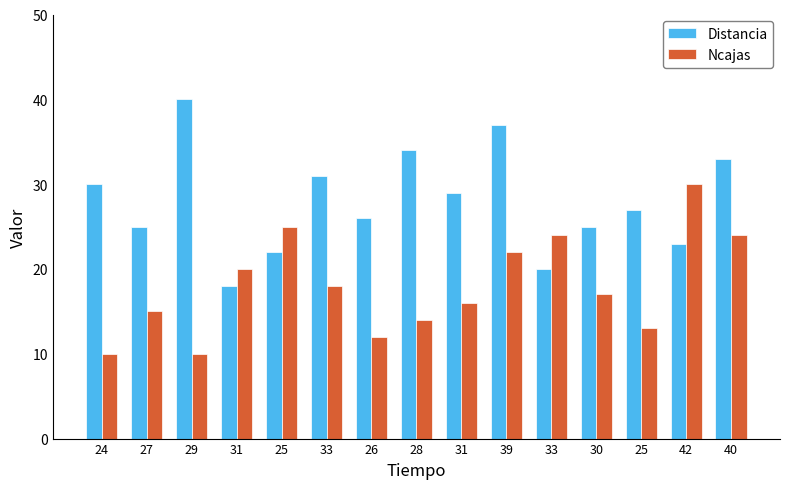

How many groups of bars are there?

15